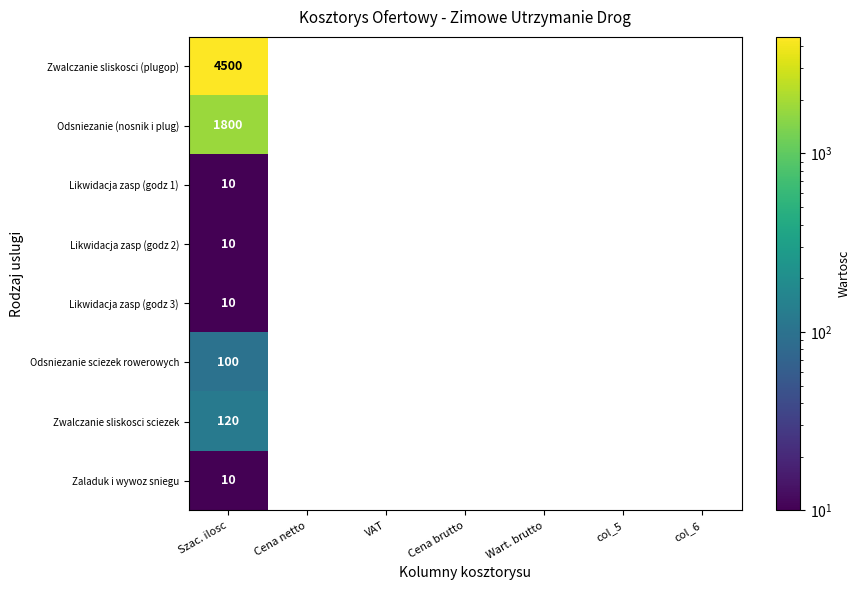

The value of Likwidacja zasp (godz 3) at Szac. ilosc is 16. True or false?

False